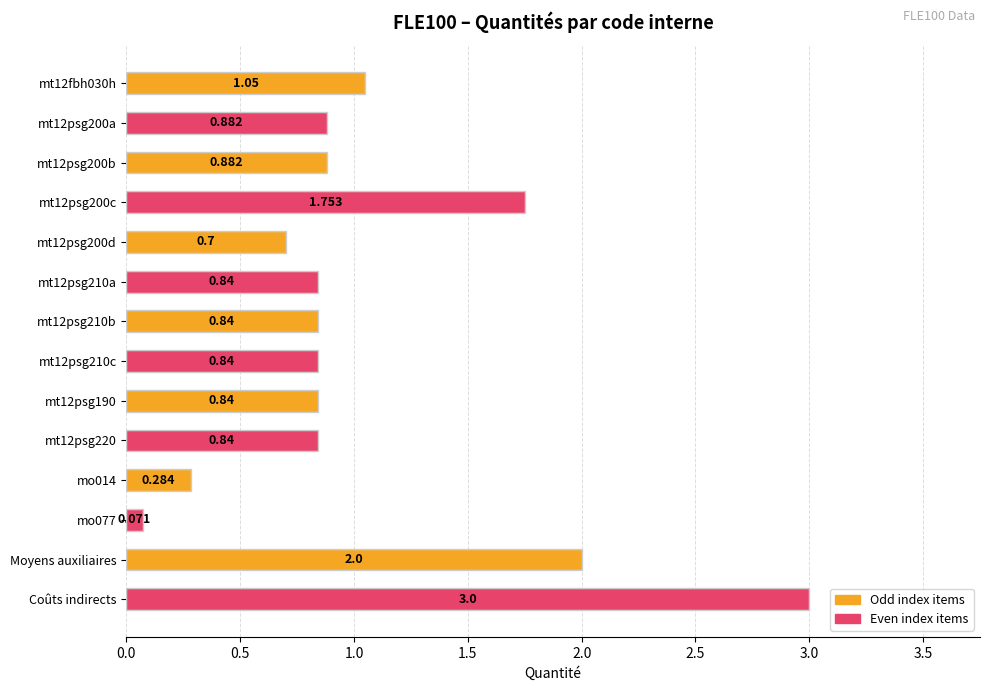

Which category has the highest value across all series?

Coûts indirects